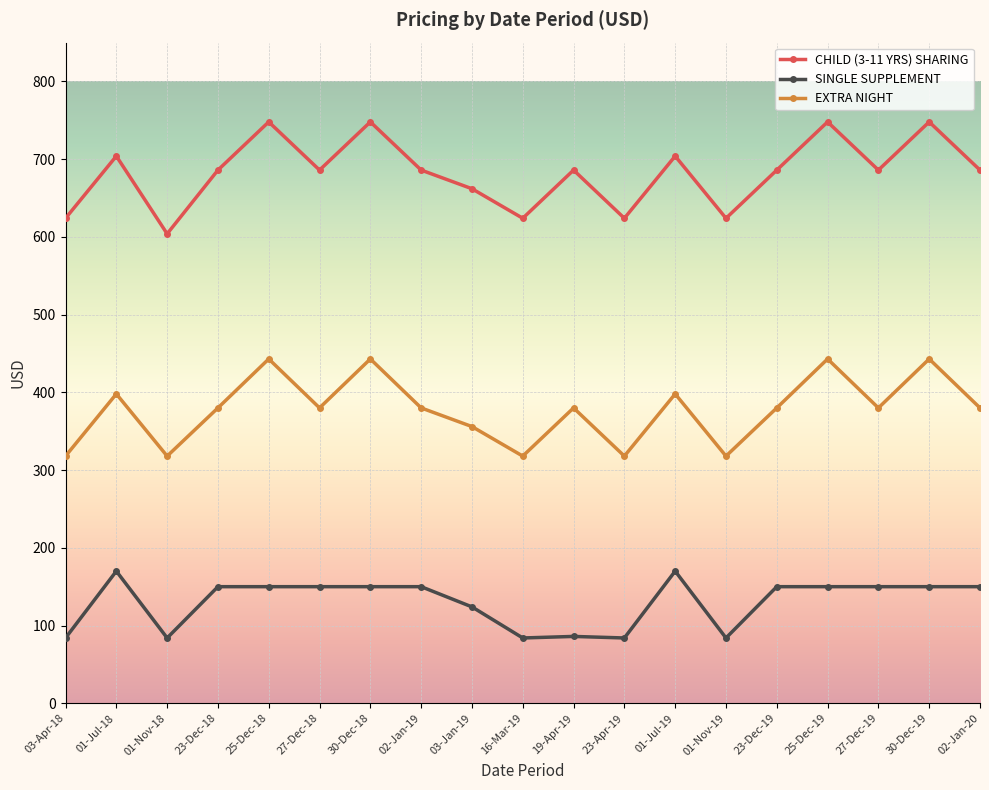

The SINGLE SUPPLEMENT series shows 207 at 30-Dec-19. True or false?

False